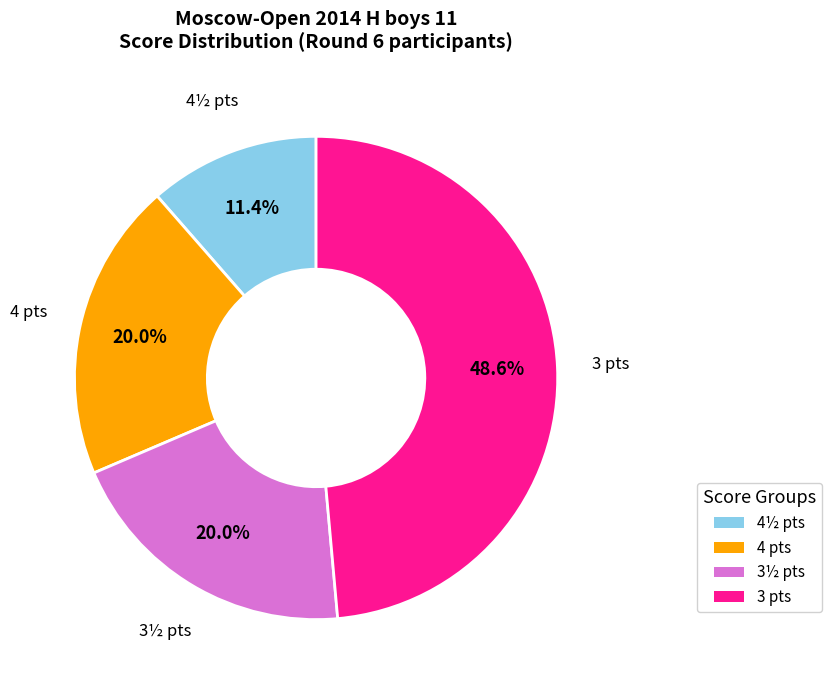

Count the number of slices in the pie.

4